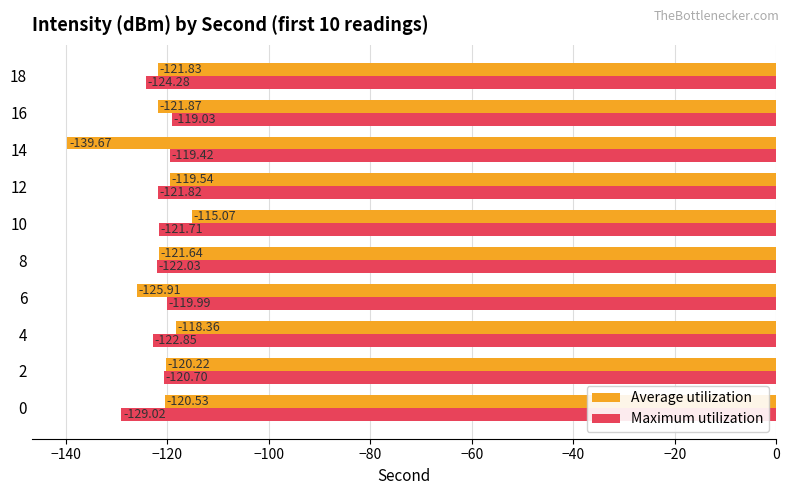

What is the total value across all series at 6?

-245.9